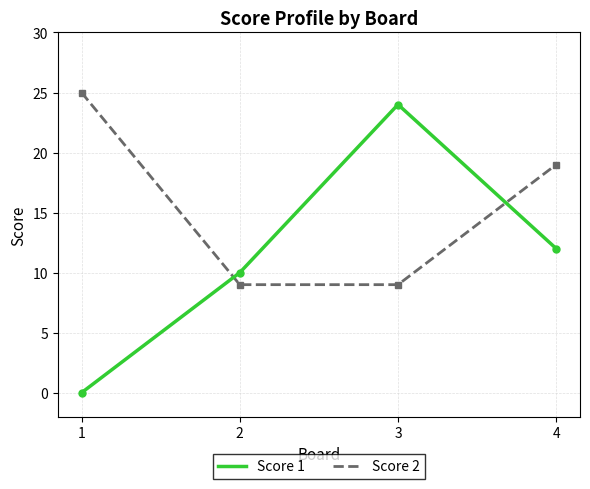

The Score 2 series shows 42 at 1. True or false?

False